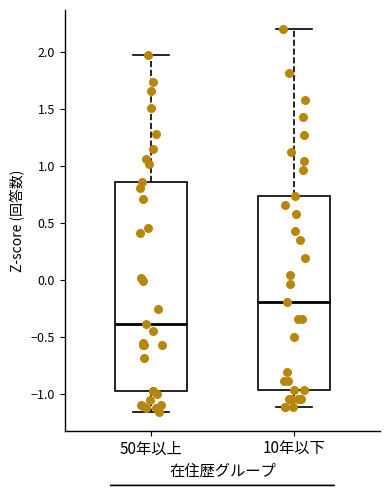

Reading left to right, transcribe this box plot: for each box, give where its median line is, the range the box spans, and where its two whiskers end, as read against the y-axis. The values are not printed on the chart, so give them approximately, as read against the axis.

50年以上: median -0.40, box -0.95 to 0.85, whiskers -1.15 to 2.00
10年以下: median -0.20, box -0.95 to 0.75, whiskers -1.10 to 2.20